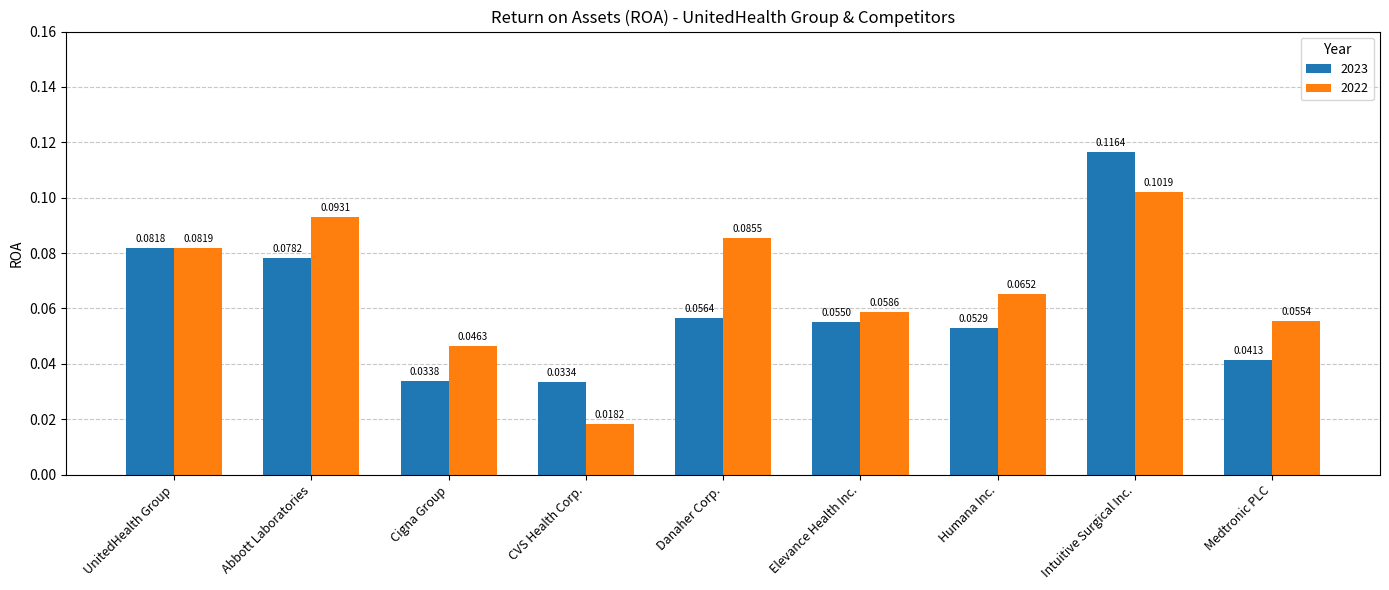

What is the total value across all series at Abbott Laboratories?

0.2